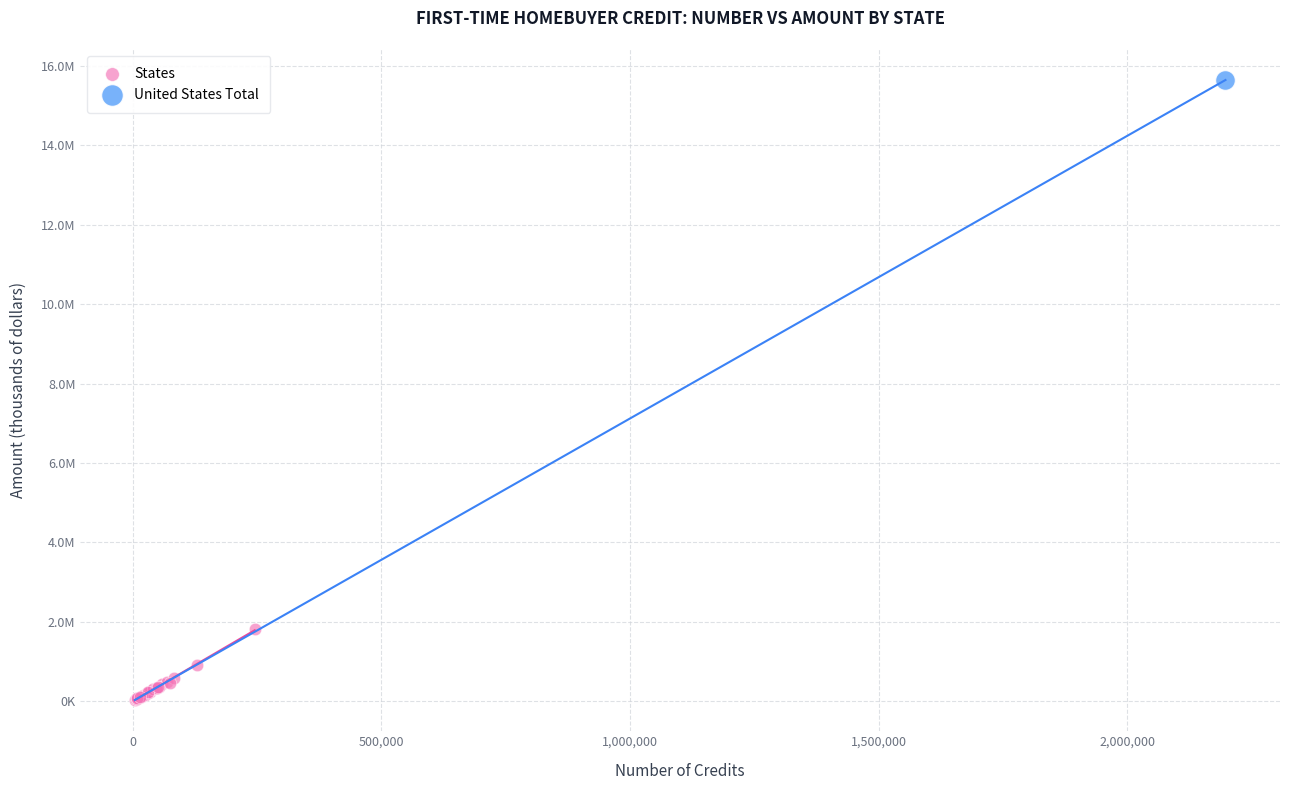

What are all the series names shown in the legend?

States, United States Total